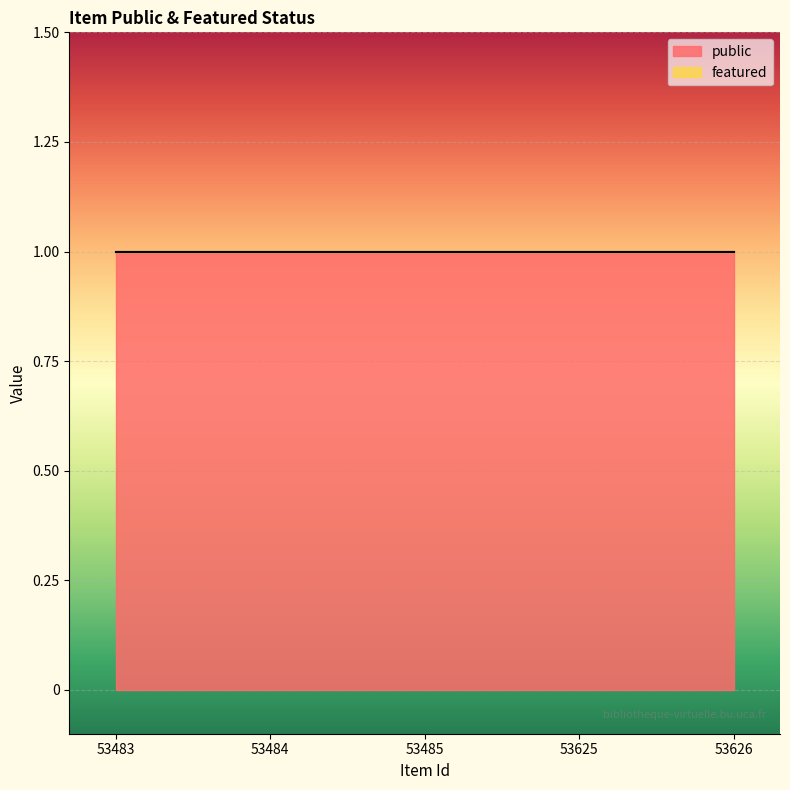

How many lines are shown in the chart?

2